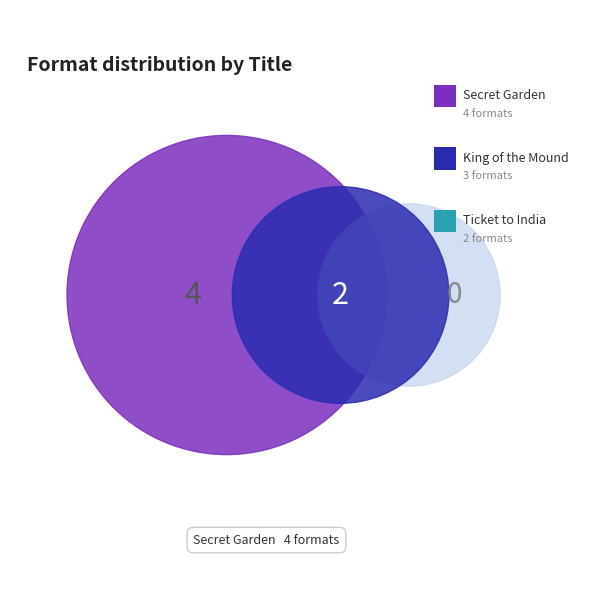

Which slice is the largest?

Secret Garden